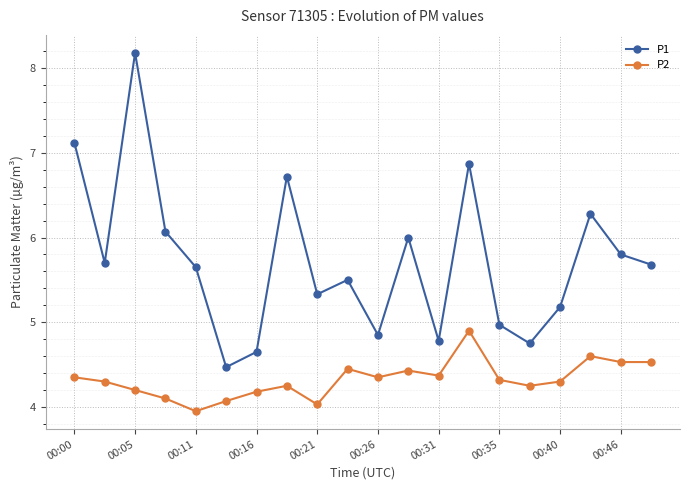

Does the chart display data point markers on the line(s)?

Yes